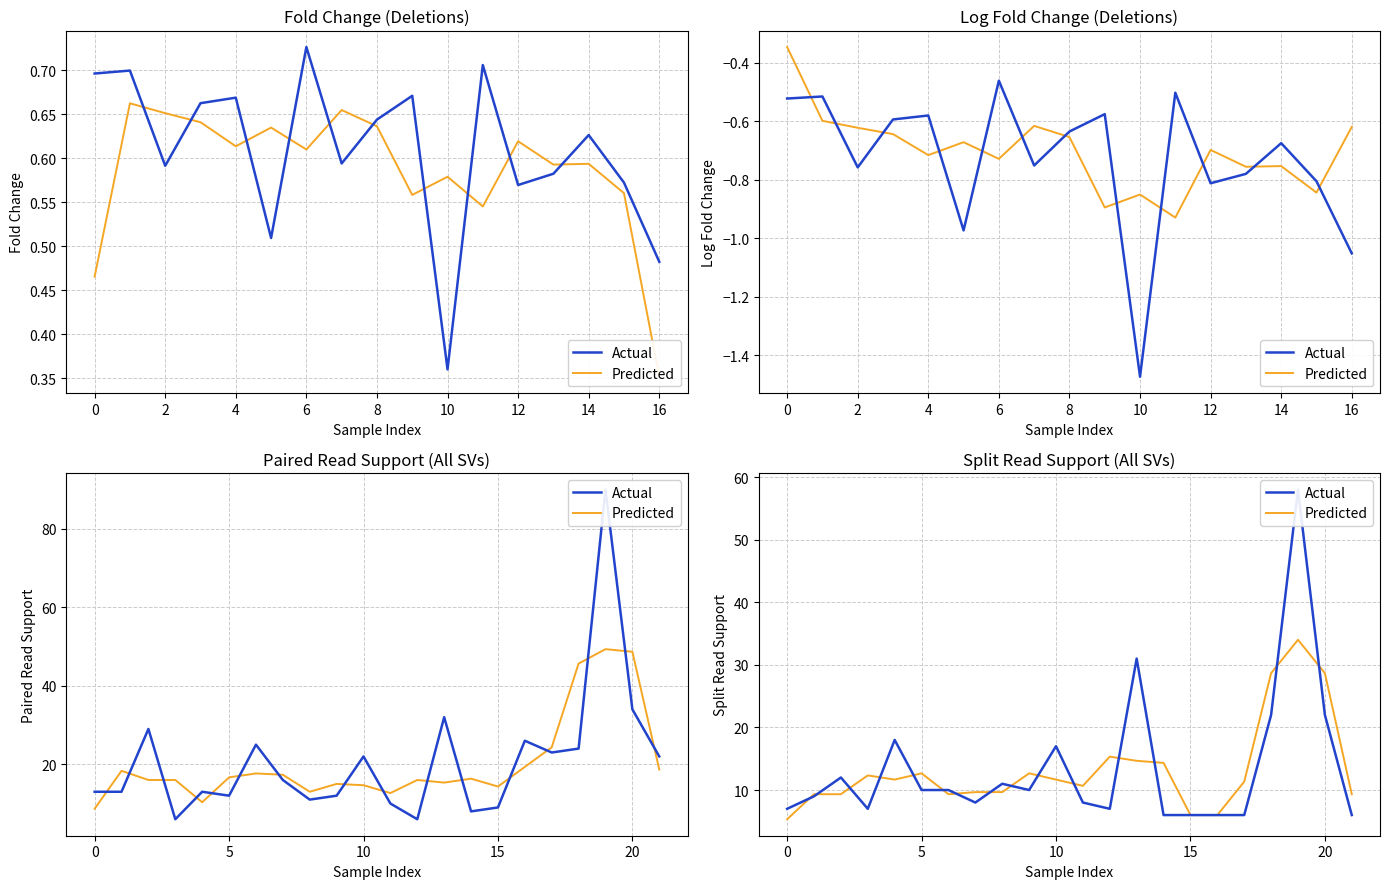

True or false: Actual has a value of 12.0 at 2.

True